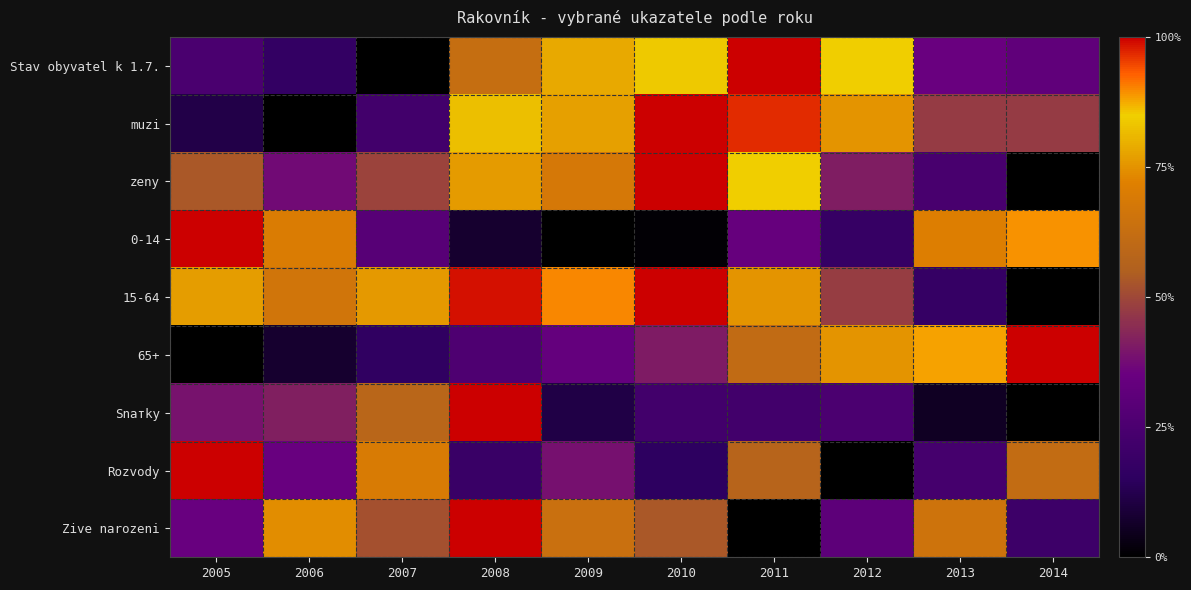

Rank the series by their maximum value, from highest to lowest.

Stav obyvatel k 1.7., muzi, zeny, 0-14, 15-64, 65+, Snатky, Rozvody, Zive narozeni